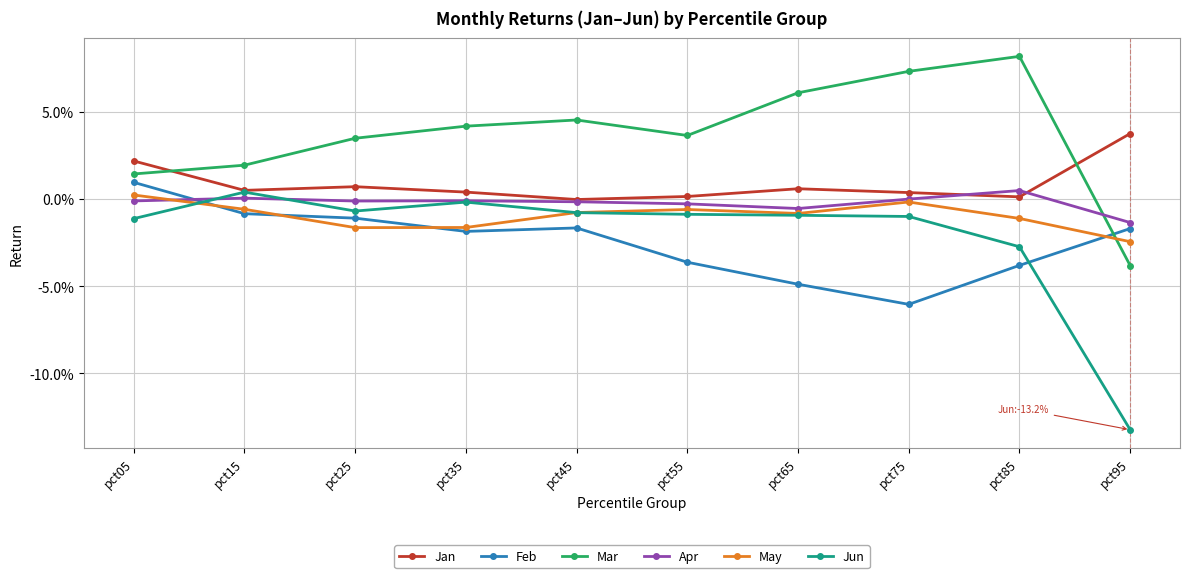

Does the chart have visible grid lines?

Yes